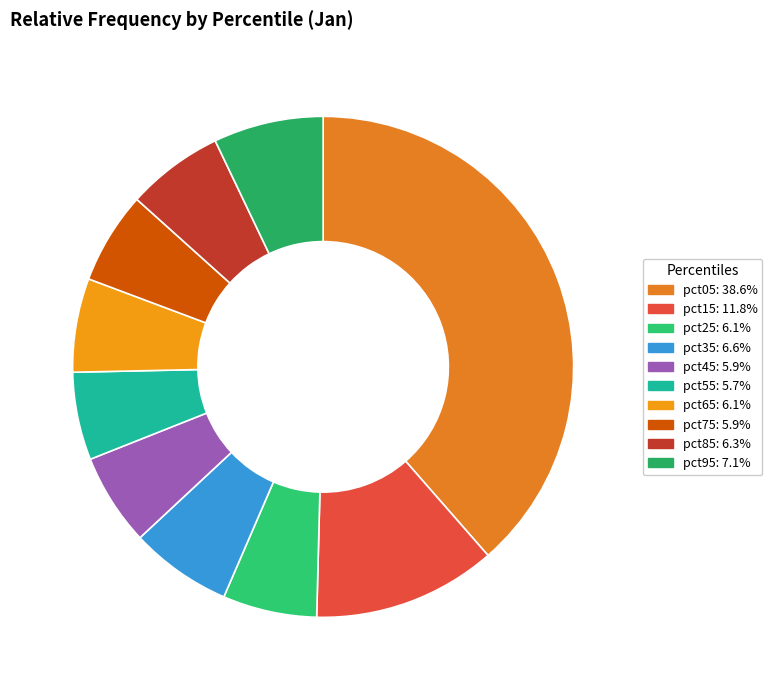

To the nearest percent, what is the average slice percentage?

10%